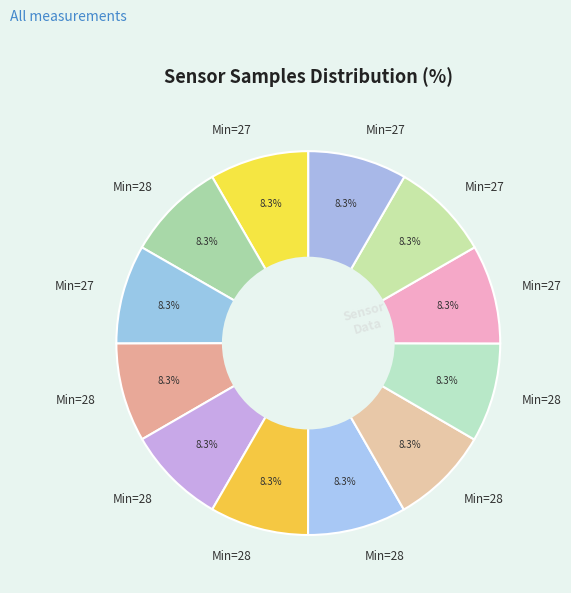

How many segments does this pie chart have?

12